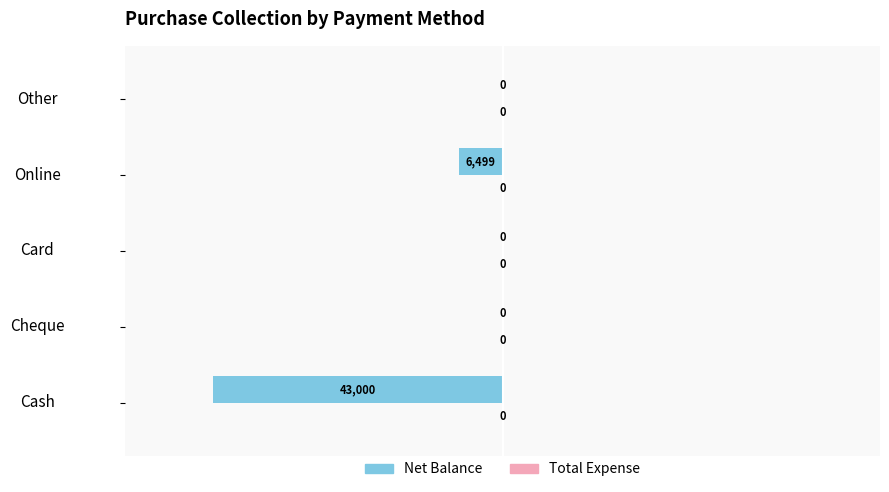

What is the change in value from Card to Online?

-6499